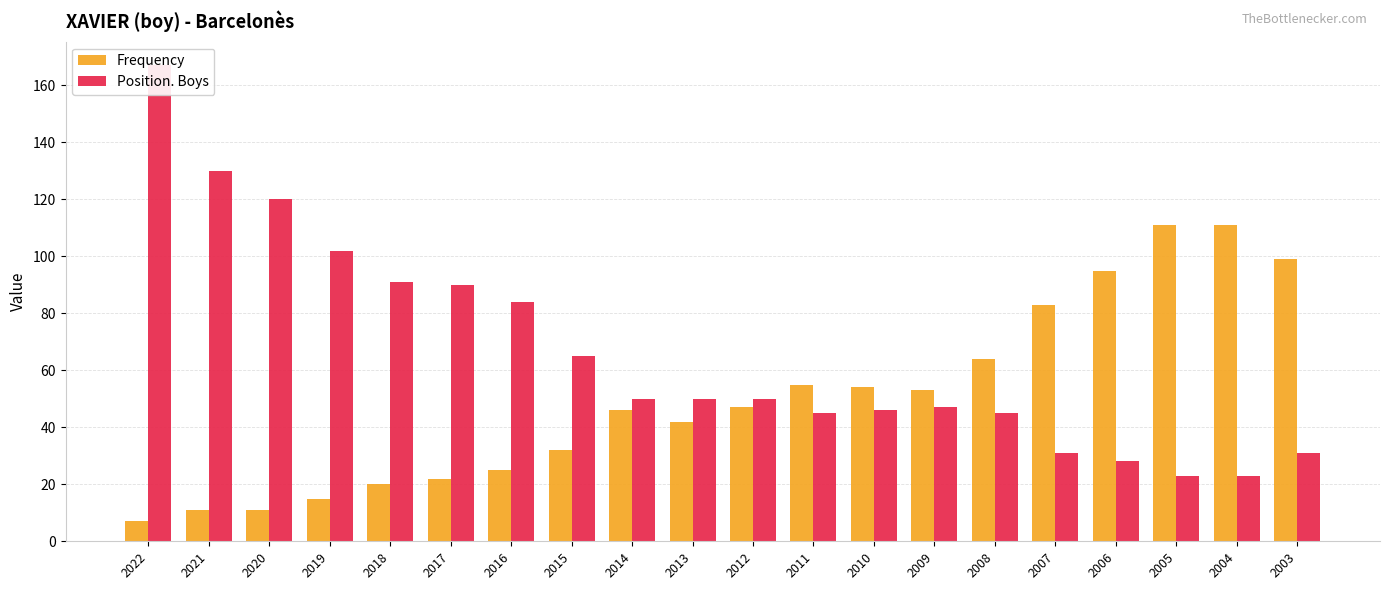

Which series changed the most between 2015 and 2004?

Frequency